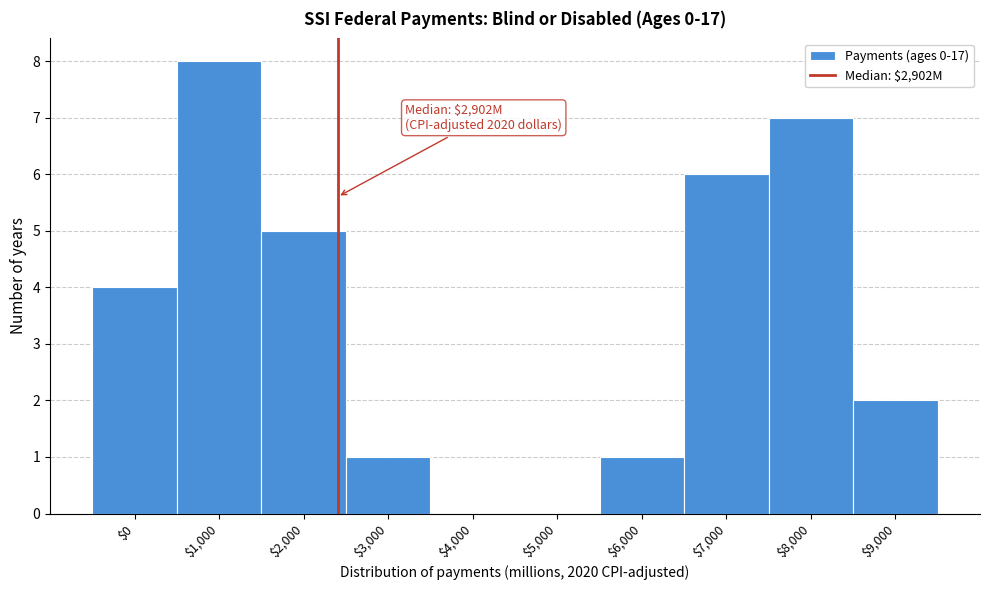

Is it true that the value at $8,000 is 7?

True